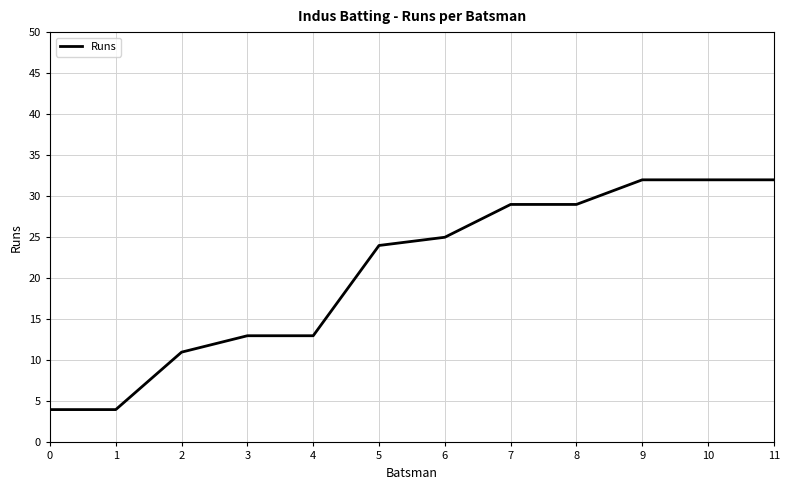

What is the ratio of the value at 11 to the value at 9?

1.0